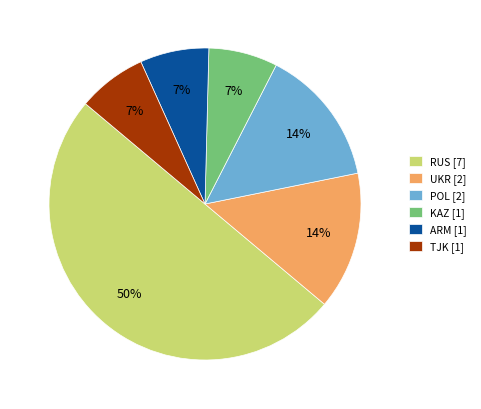

To the nearest percent, what portion does ARM [1] represent?

7%